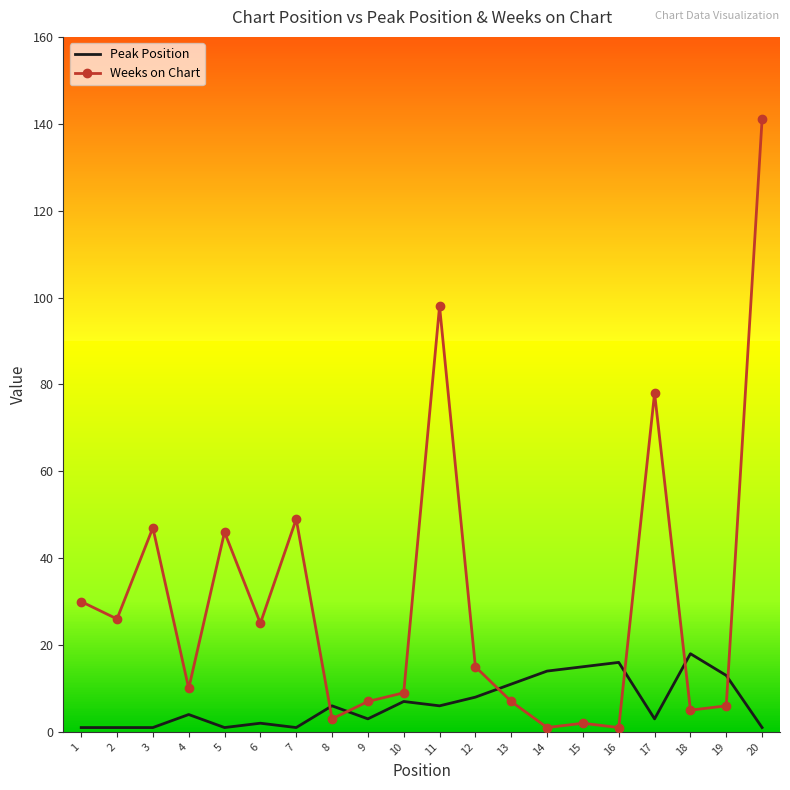

How many intersections are there between Weeks on Chart and Peak Position?

6